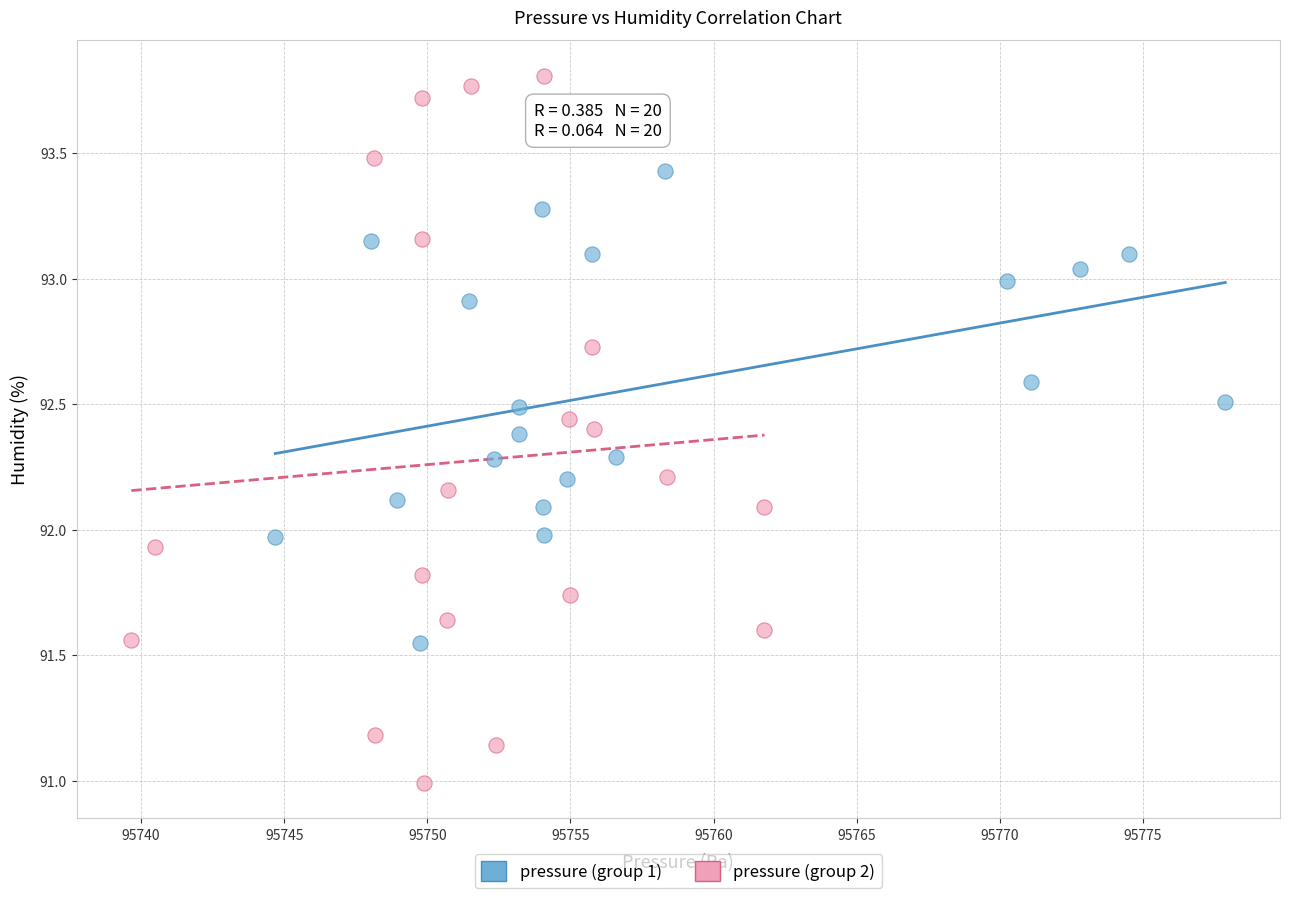

Which series reaches the maximum Y coordinate?

pressure (group 2)